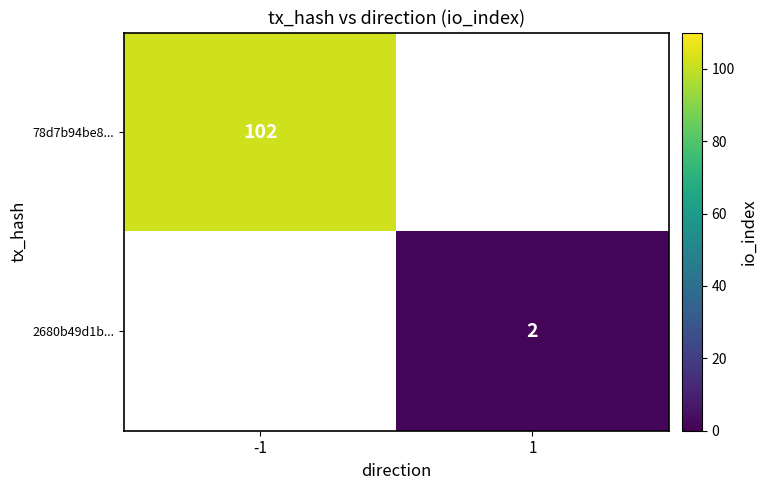

The 2680b49d1b... series shows 3 at 1. True or false?

False